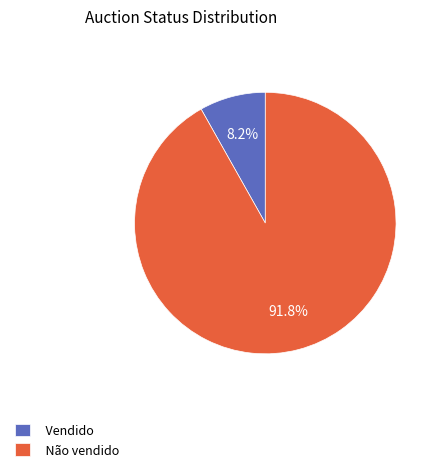

To the nearest percent, what is the difference between the largest and smallest slice percentages?

84%